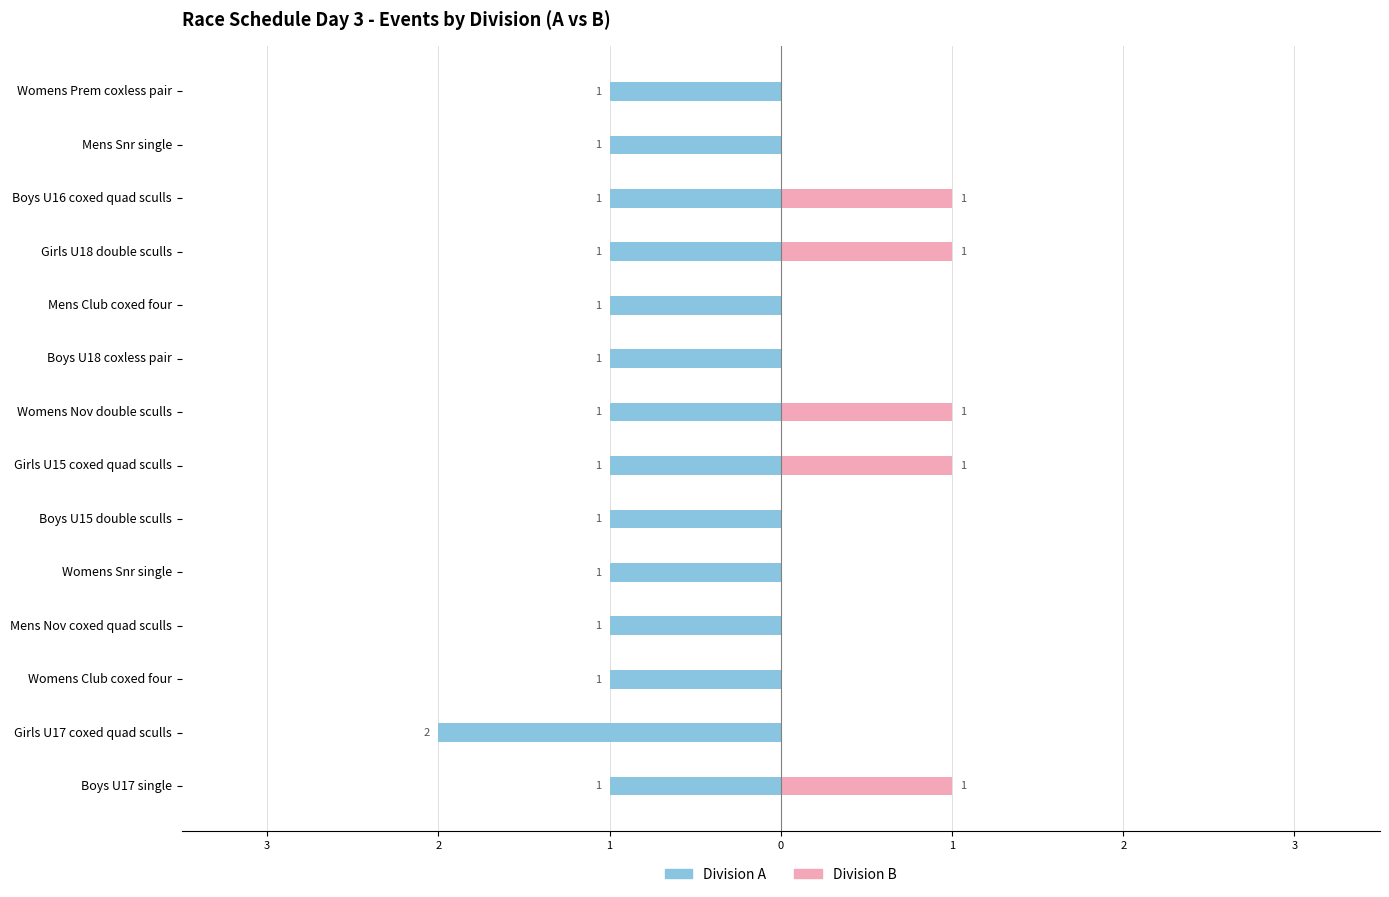

How many categories are shown in the chart?

14